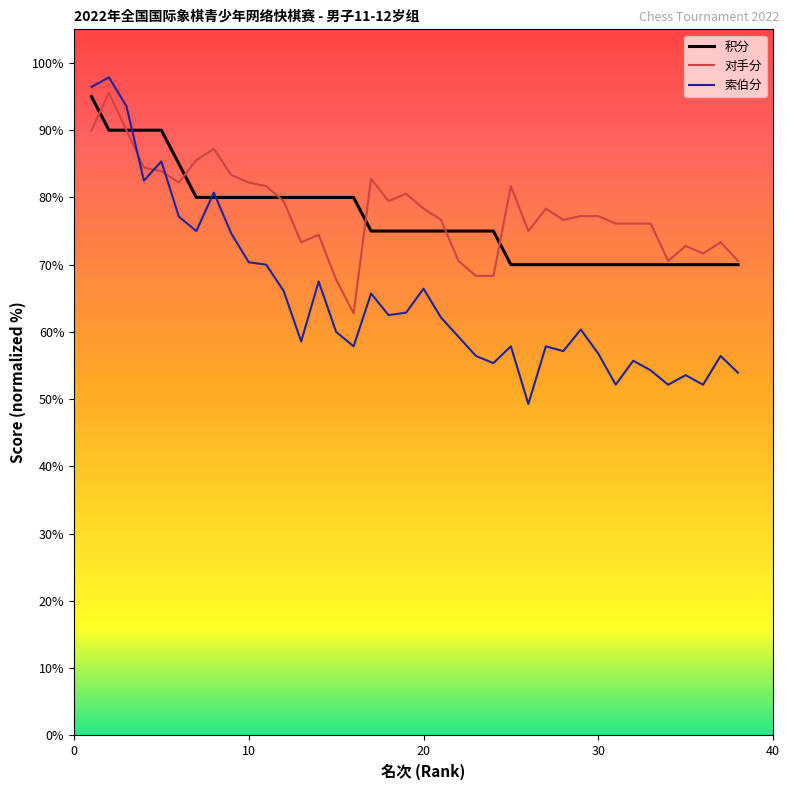

Which series has the widest spread of values?

索伯分